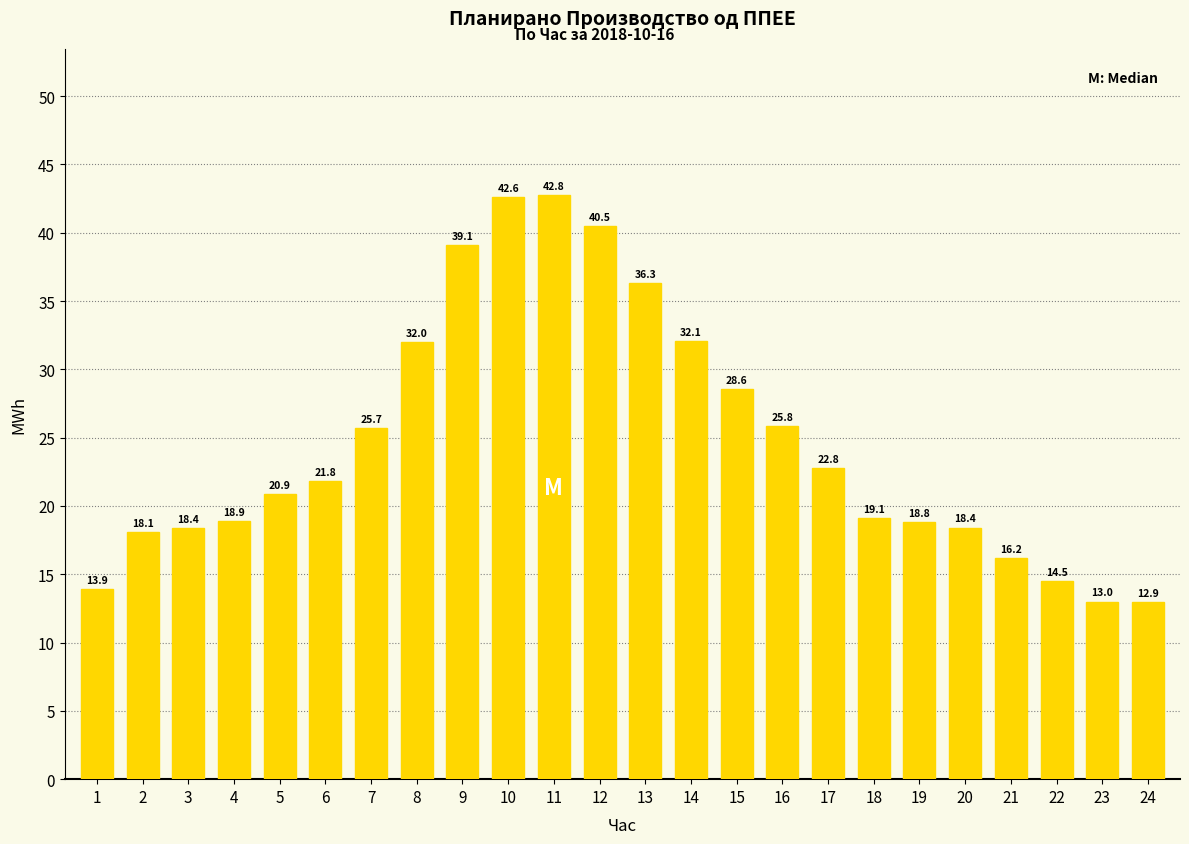

Reading right to left, extract all data points from this chart.

24=12.9	23=13.0	22=14.5	21=16.2	20=18.4	19=18.8	18=19.1	17=22.8	16=25.8	15=28.6	14=32.1	13=36.3	12=40.5	11=42.8	10=42.6	9=39.1	8=32.0	7=25.7	6=21.8	5=20.9	4=18.9	3=18.4	2=18.1	1=13.9